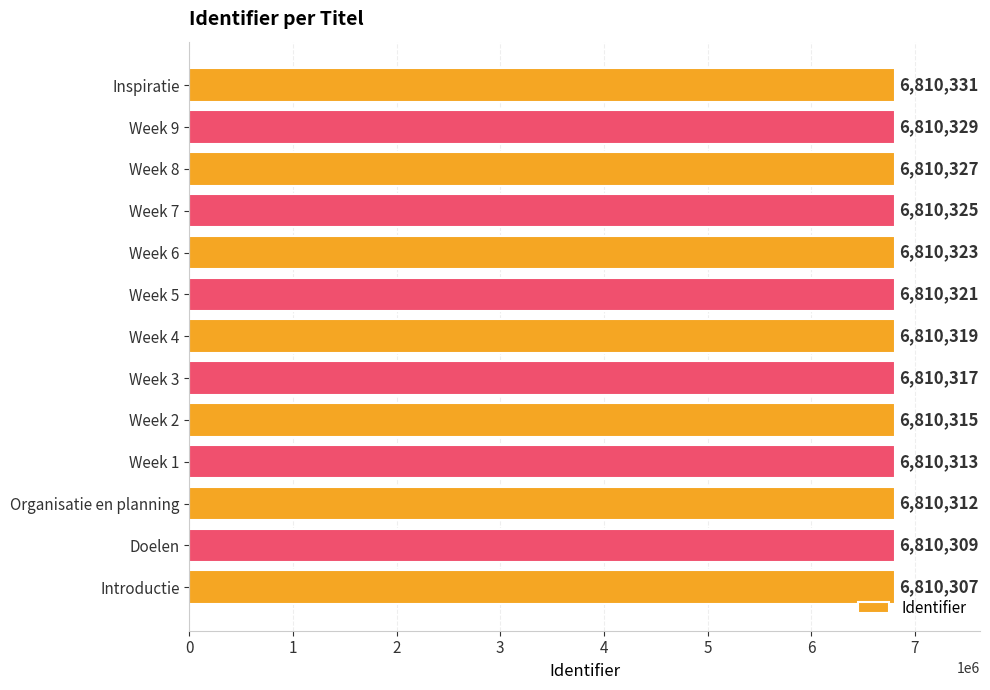

What is the approximate value at Week 6?

6810323